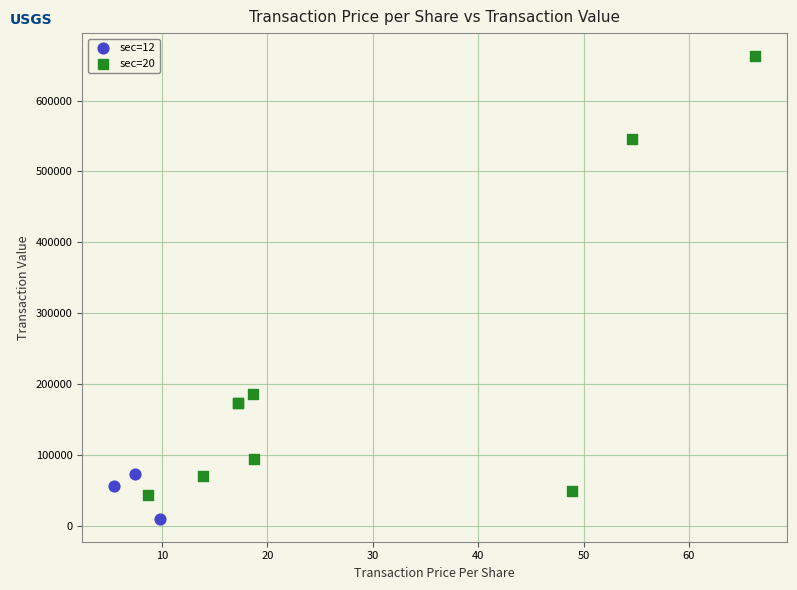

Which series contains the lowest Y value?

sec=12